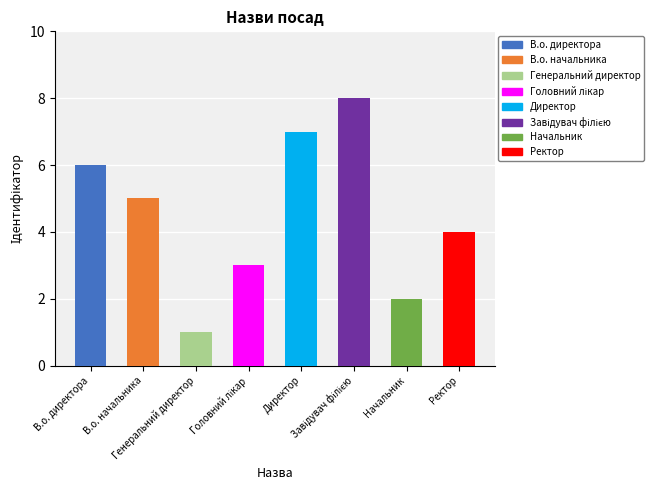

What is the maximum value shown in the chart?

8